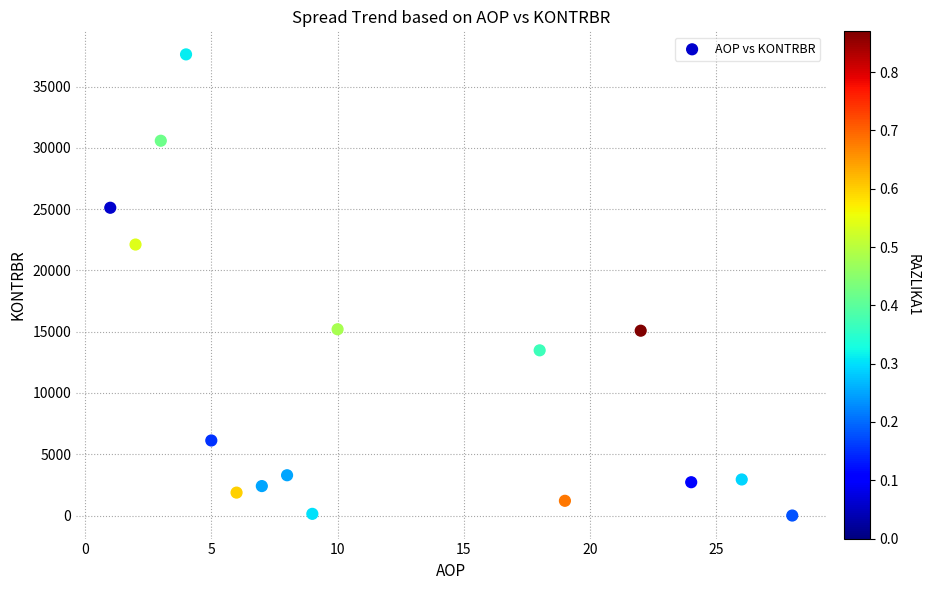

What is the range of X values (max minus min)?

27.0